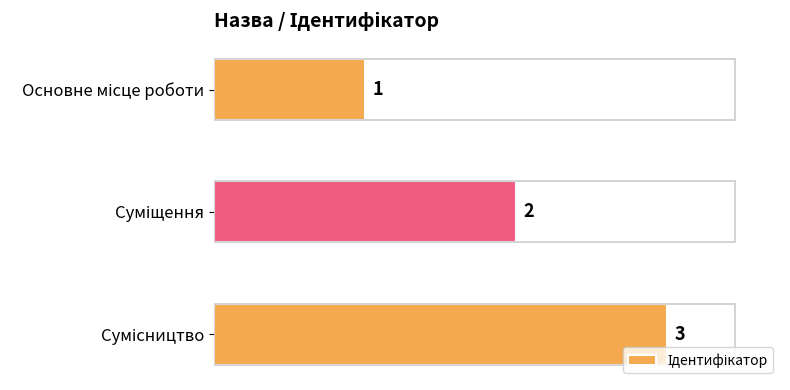

What is the greatest value displayed?

3